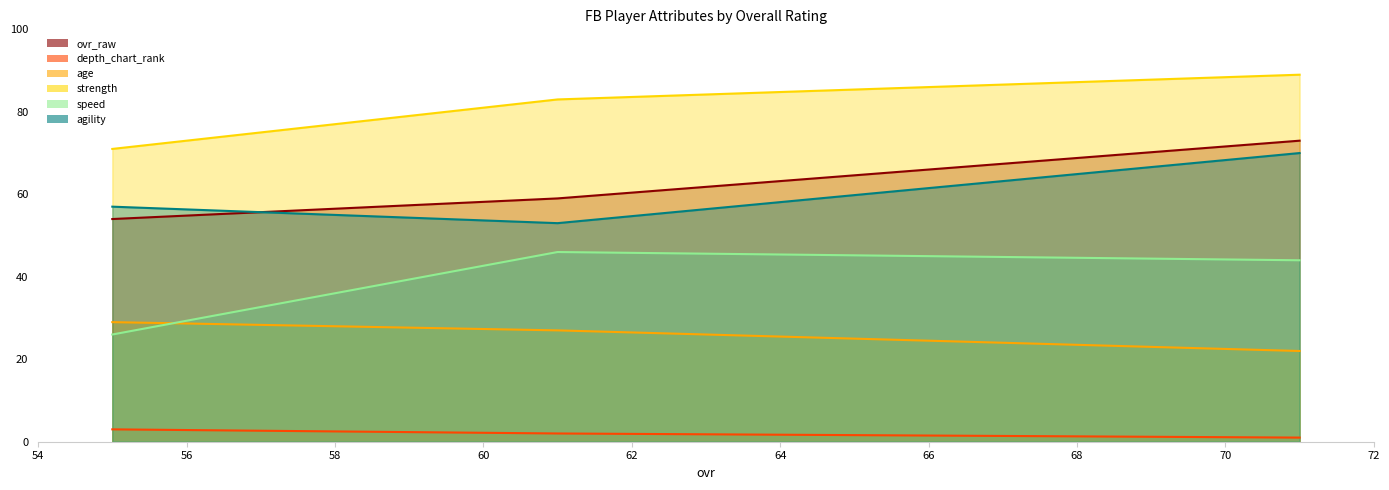

Rank the series by their maximum value, from highest to lowest.

strength, ovr_raw, agility, speed, age, depth_chart_rank